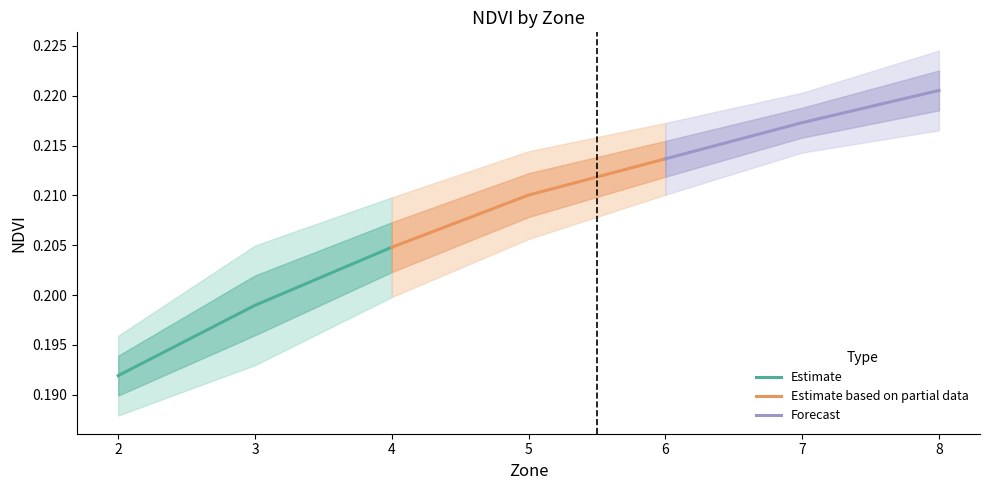

Which series has the largest total across all categories?

Forecast